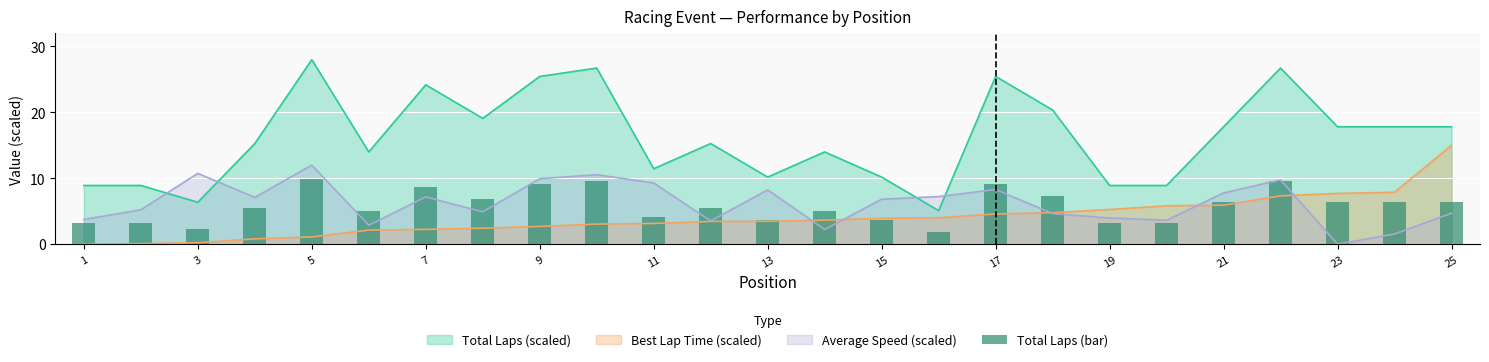

True or false: Best Lap Time (scaled) has a value of 1.0 at 7.

False